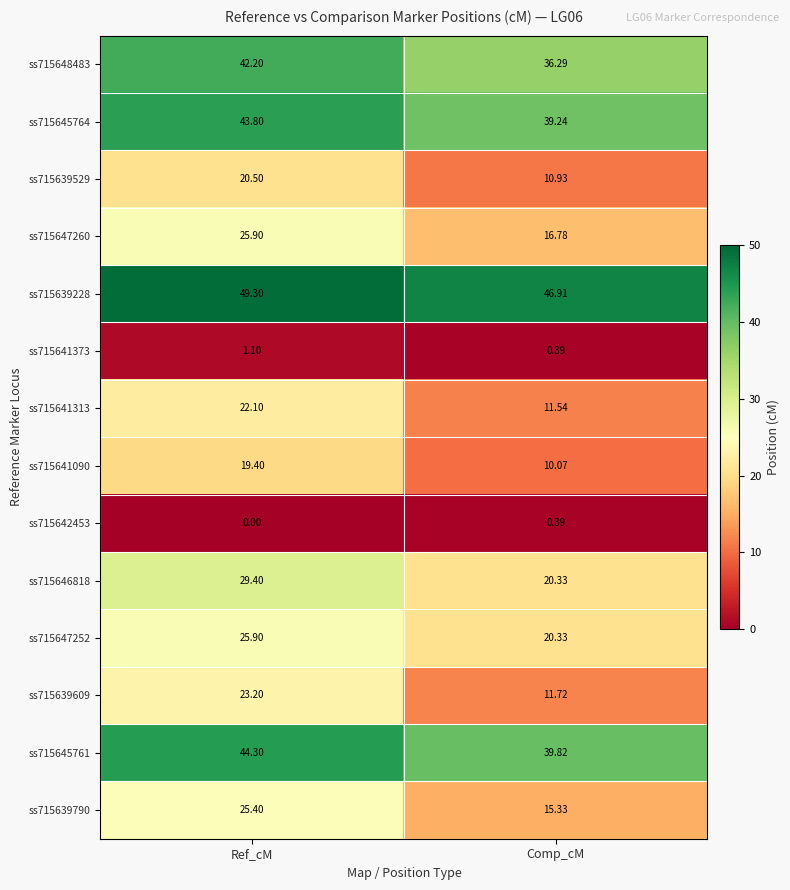

At which label does ss715646818 first exceed 29?

Ref_cM